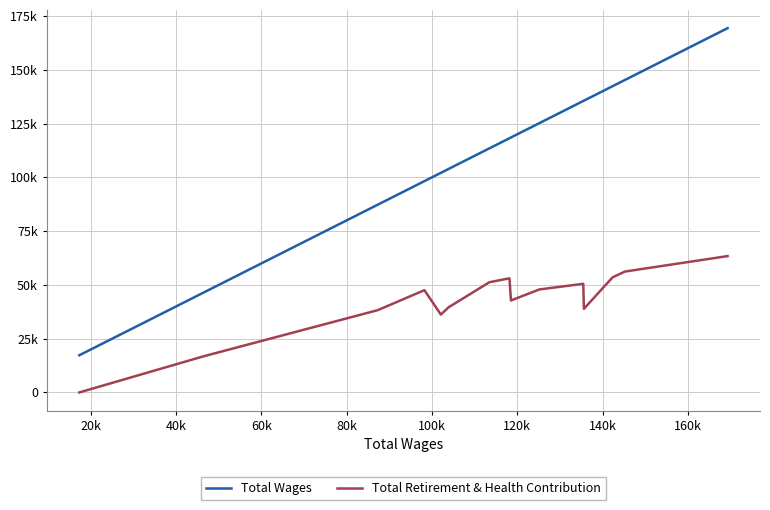

True or false: Total Wages and Total Retirement & Health Contribution intersect in this chart.

False